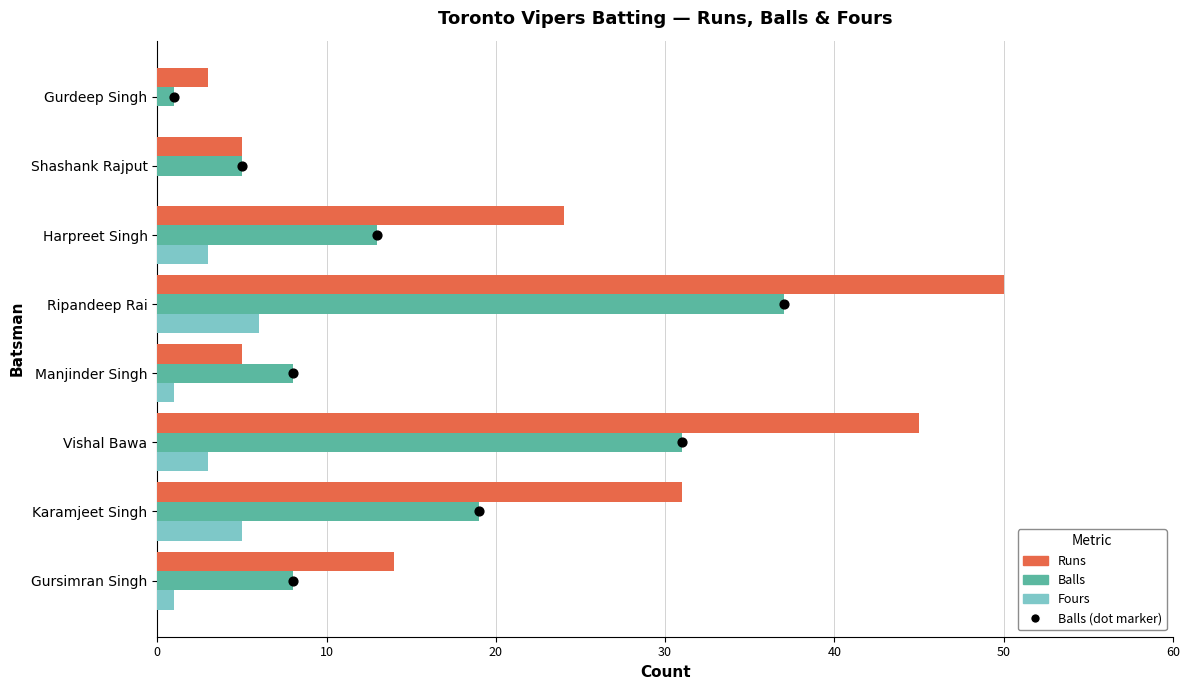

At how many categories does at least one series exceed 25?

3